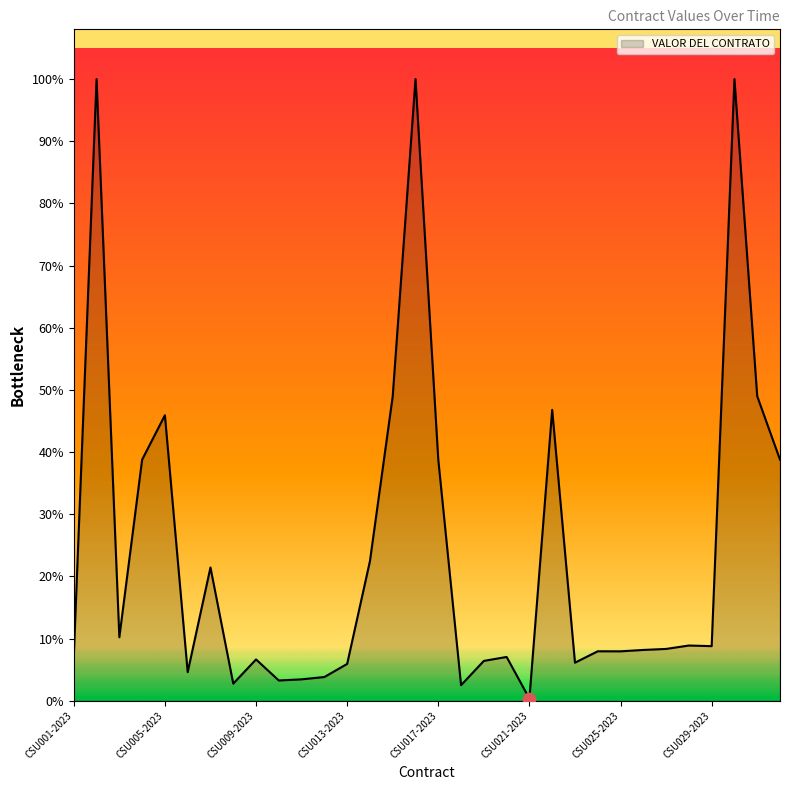

Is this an area chart (filled region under the line)?

Yes